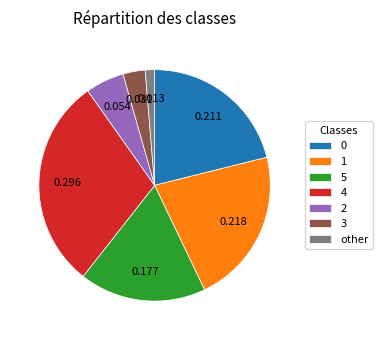

Do 4 and 0 together represent more than half of the pie?

Yes